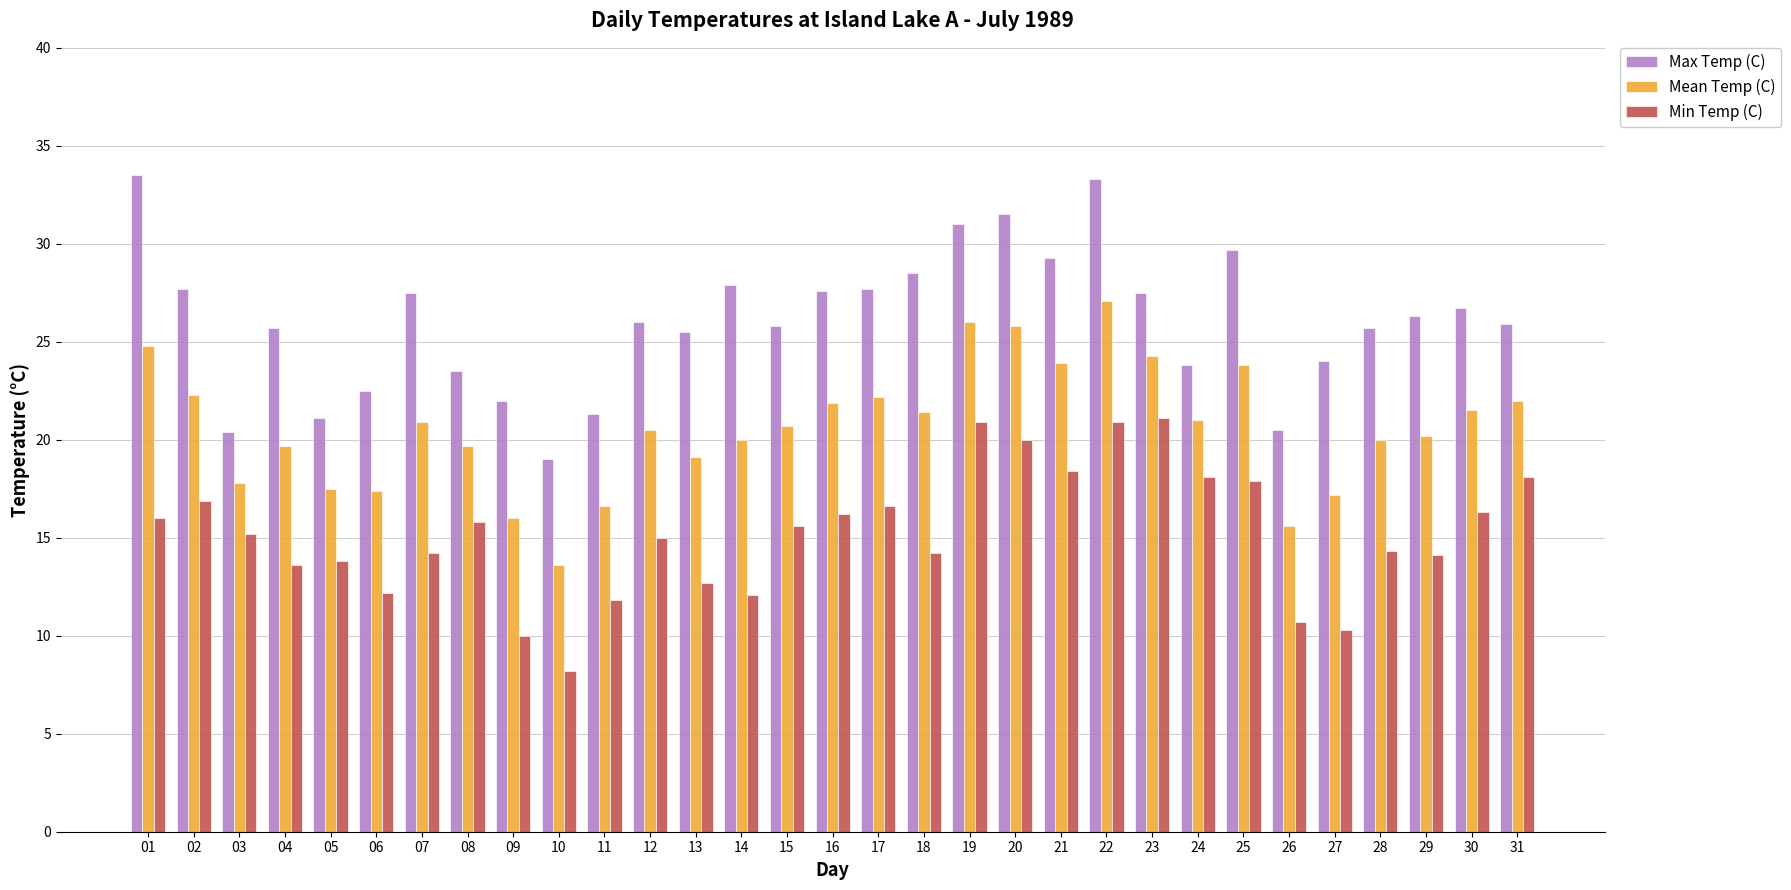

Is the value of Mean Temp (C) at 05 greater than the value of Min Temp (C) at 13?

Yes